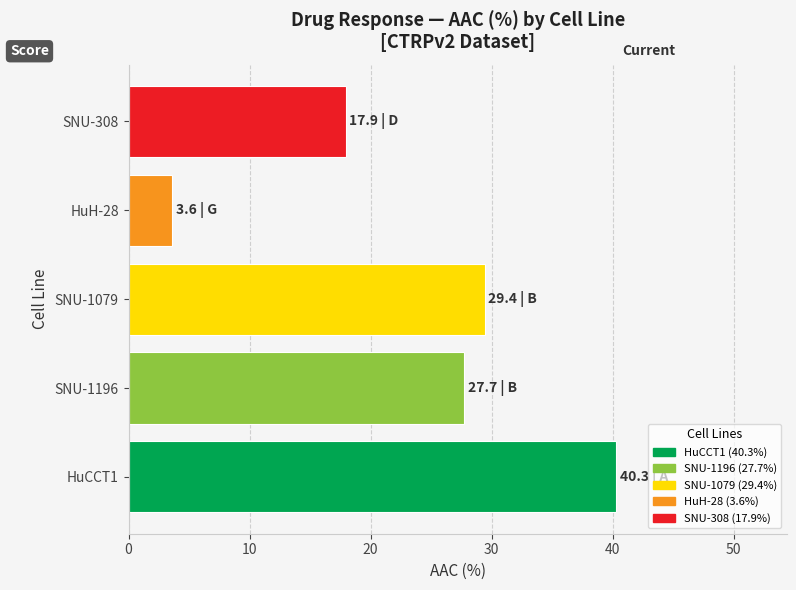

Rank the categories by value from highest to lowest.

HuCCT1, SNU-1079, SNU-1196, SNU-308, HuH-28